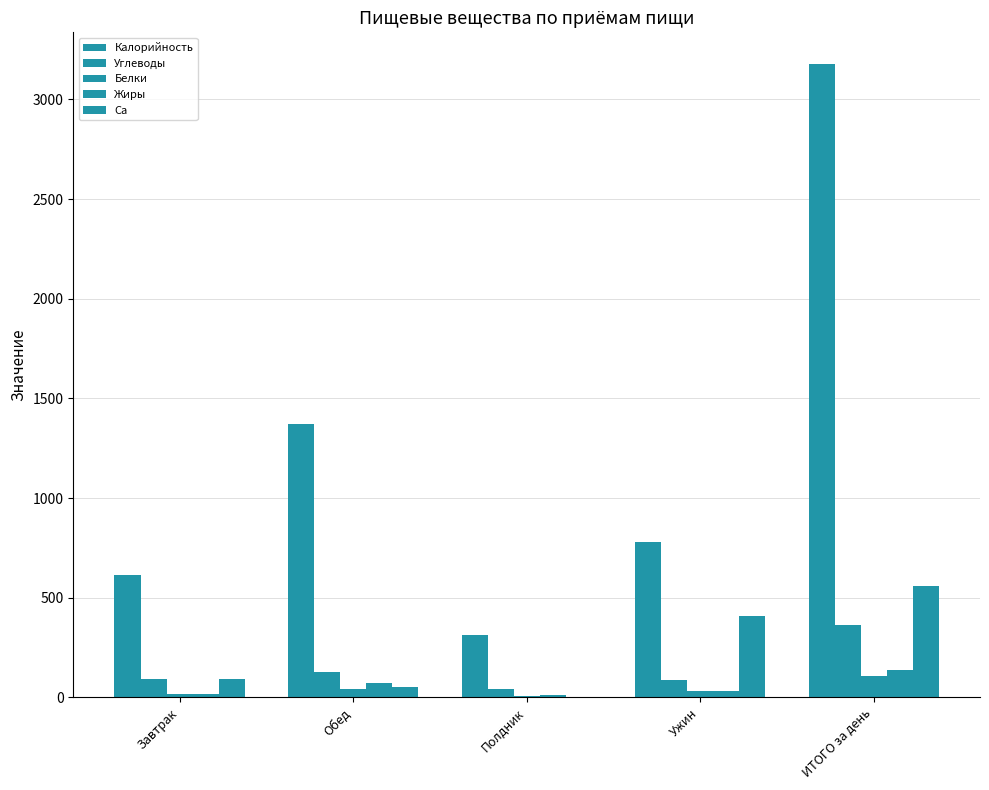

Is it true that Белки equals 4.2 at Полдник?

False